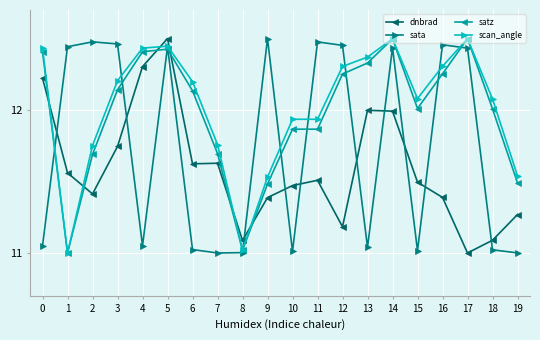

The value of sata at 11 is 8.7. True or false?

False